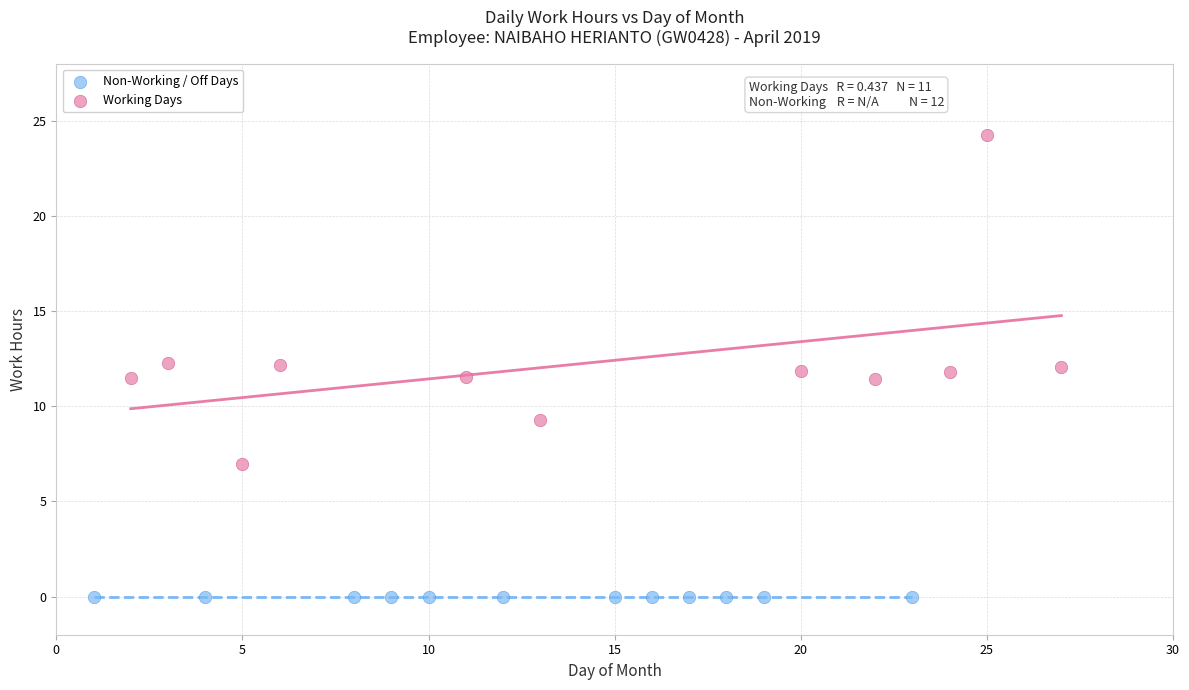

What are all the series names shown in the legend?

Non-Working / Off Days, Working Days